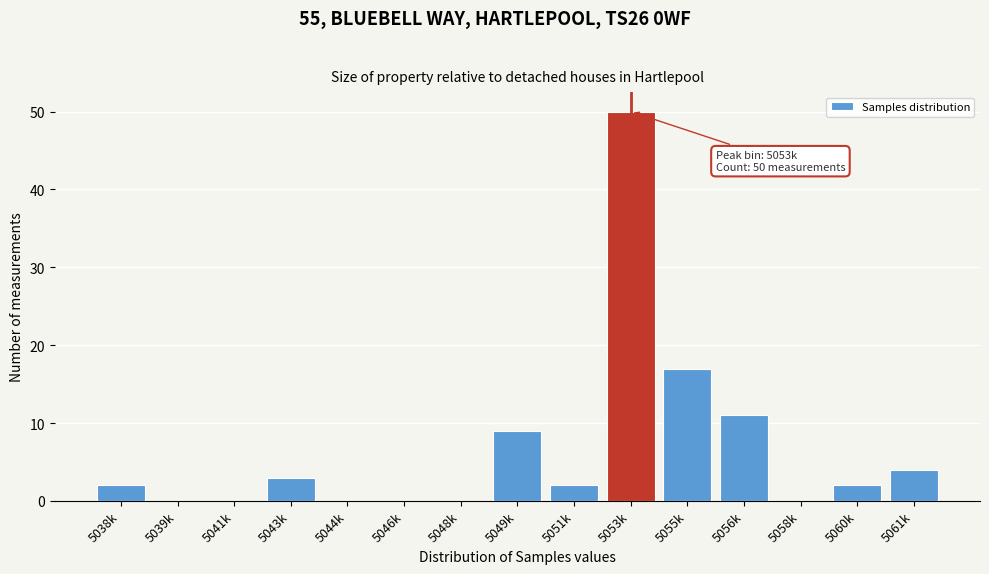

Reading left to right, list all the values displayed in this chart.

5038k=2	5039k=0	5041k=0	5043k=3	5044k=0	5046k=0	5048k=0	5049k=9	5051k=2	5053k=50	5055k=17	5056k=11	5058k=0	5060k=2	5061k=4